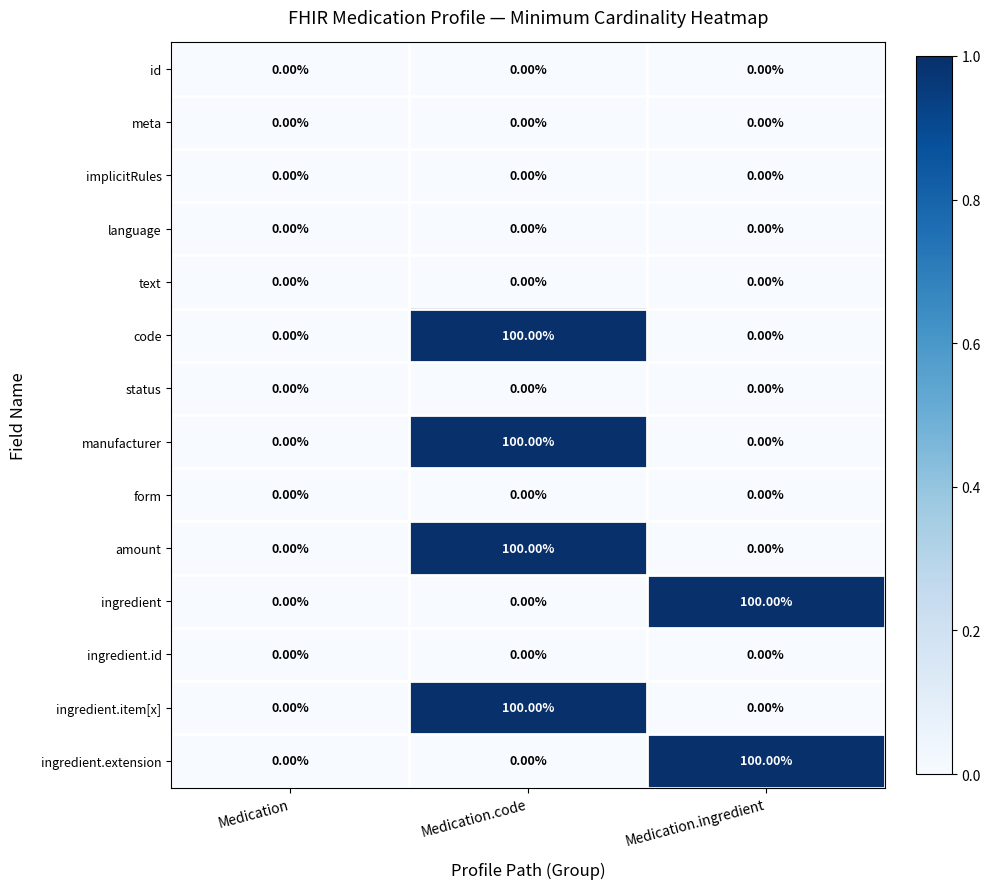

What is the sum of all ingredient values?

100